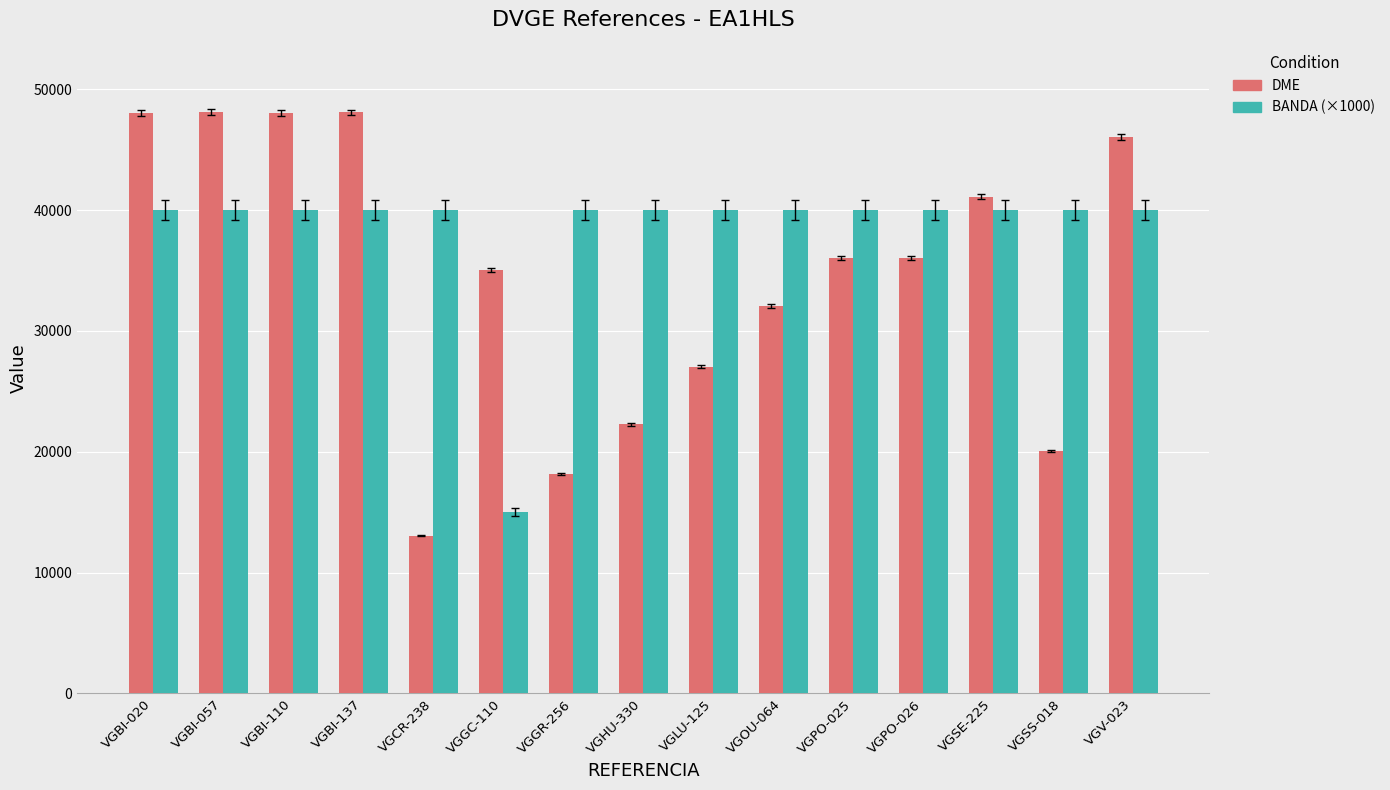

List the series in order of their peak value, lowest first.

BANDA (×1000), DME